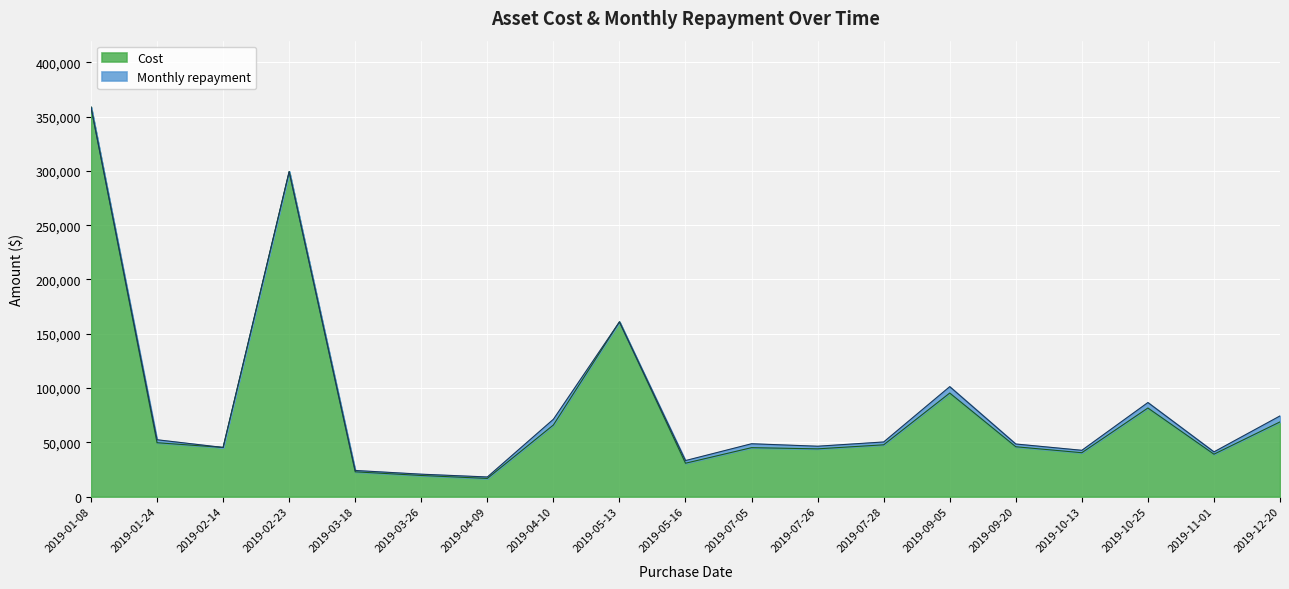

What is the ratio of the value at 2019-04-10 to the value at 2019-01-08?

0.2